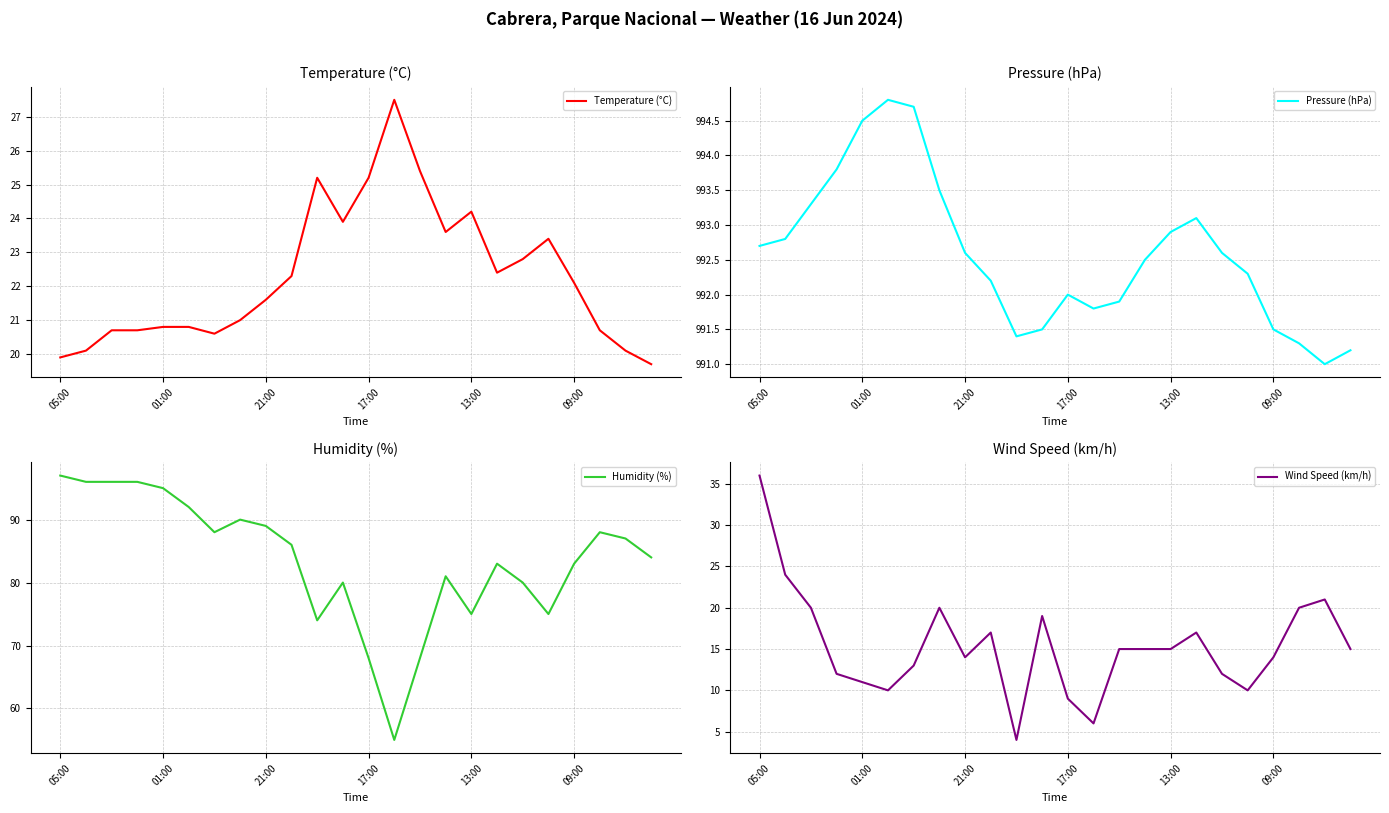

Does the chart have visible grid lines?

Yes